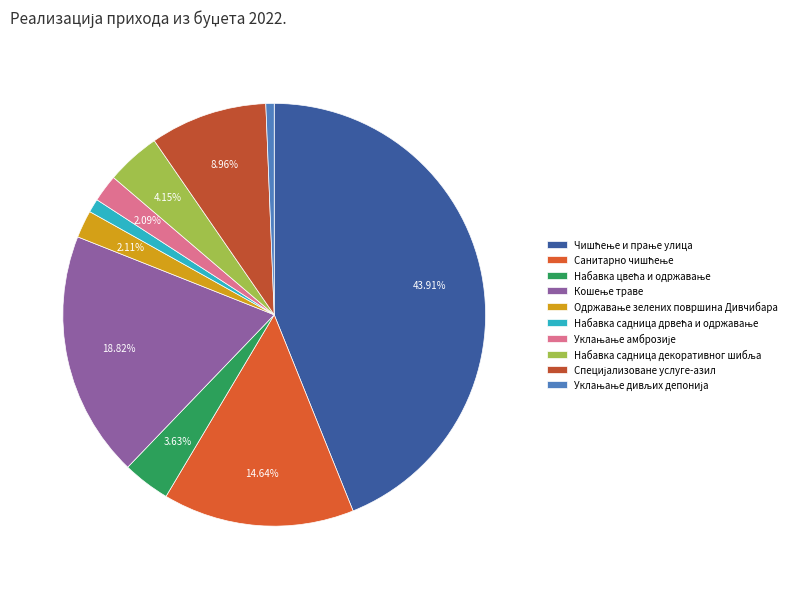

How many segments does this pie chart have?

10